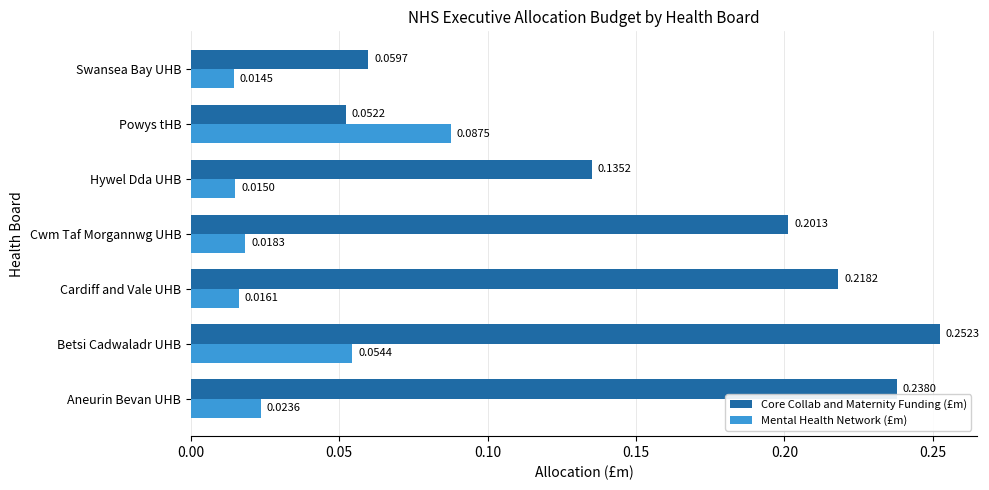

What is the sum of all Core Collab and Maternity Funding (£m) values?

1.2